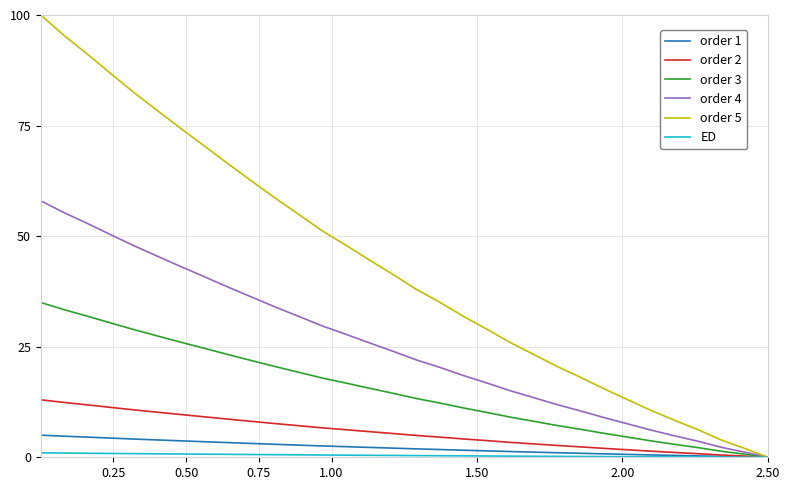

What is the maximum value for order 5?

100.0